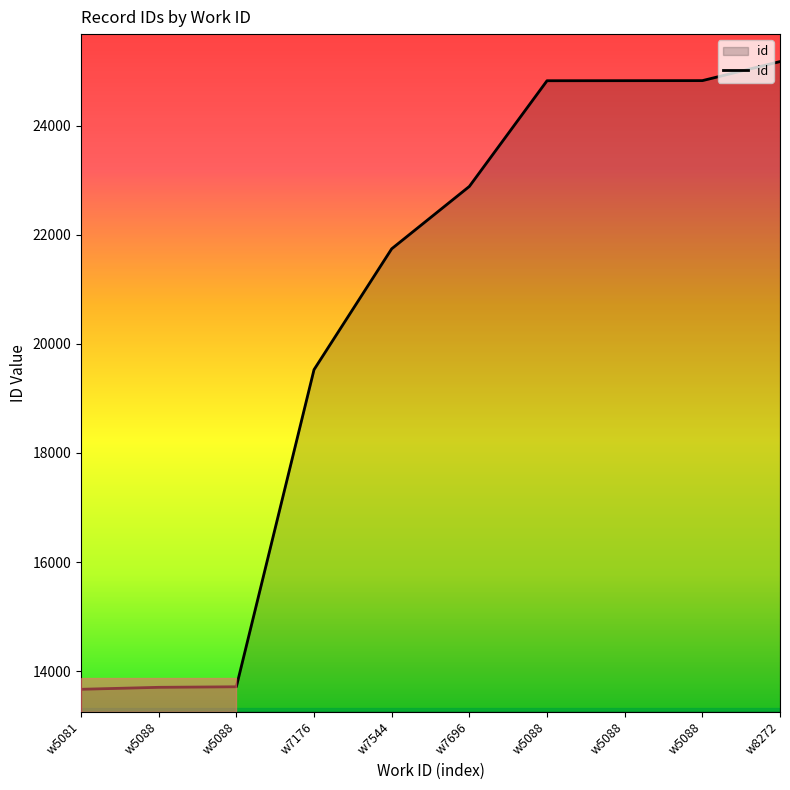

What is the greatest value displayed?

25173